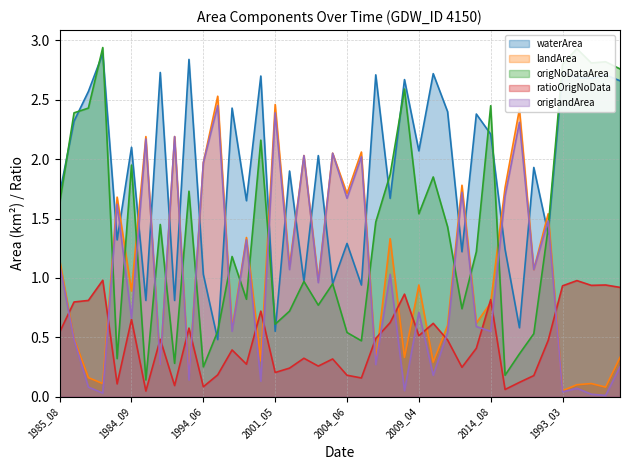

Is the value of ratioOrigNoData at 2003_04 greater than the value of origNoDataArea at 2003_06?

No